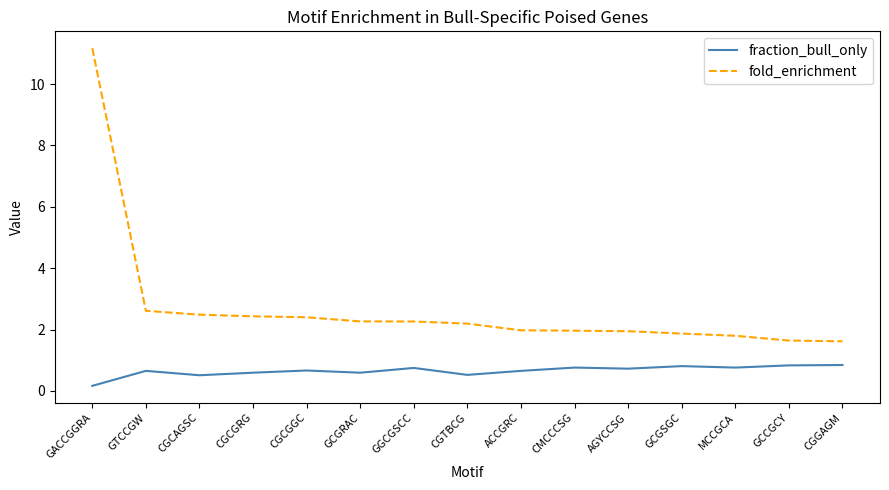

Rank the series by their maximum value, from lowest to highest.

fraction_bull_only, fold_enrichment